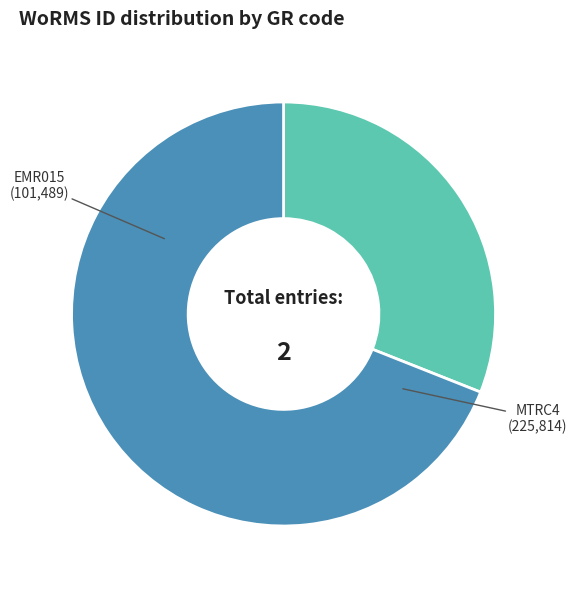

Does any single category account for the majority?

Yes